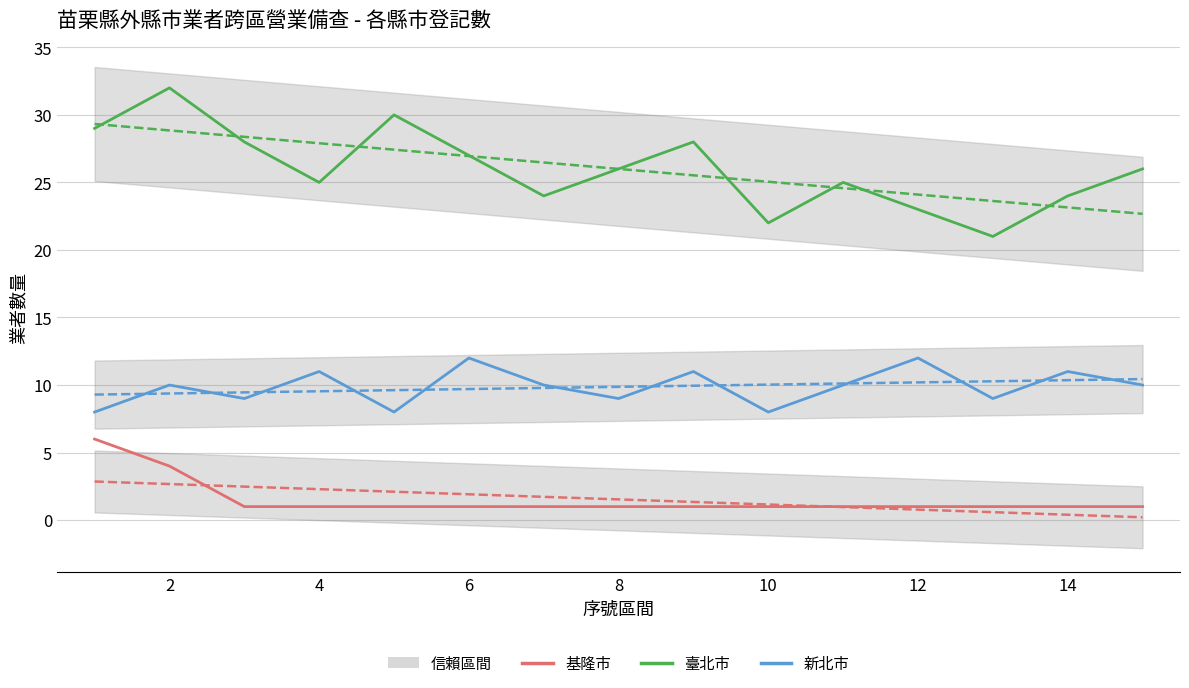

What are all the series names shown in the legend?

基隆市, 臺北市, 新北市